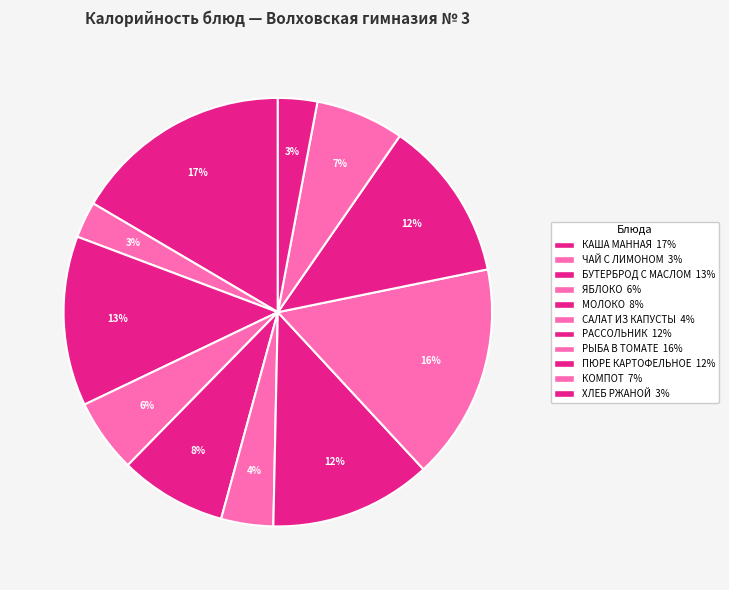

What is the largest slice in the pie chart?

КАША МАННАЯ